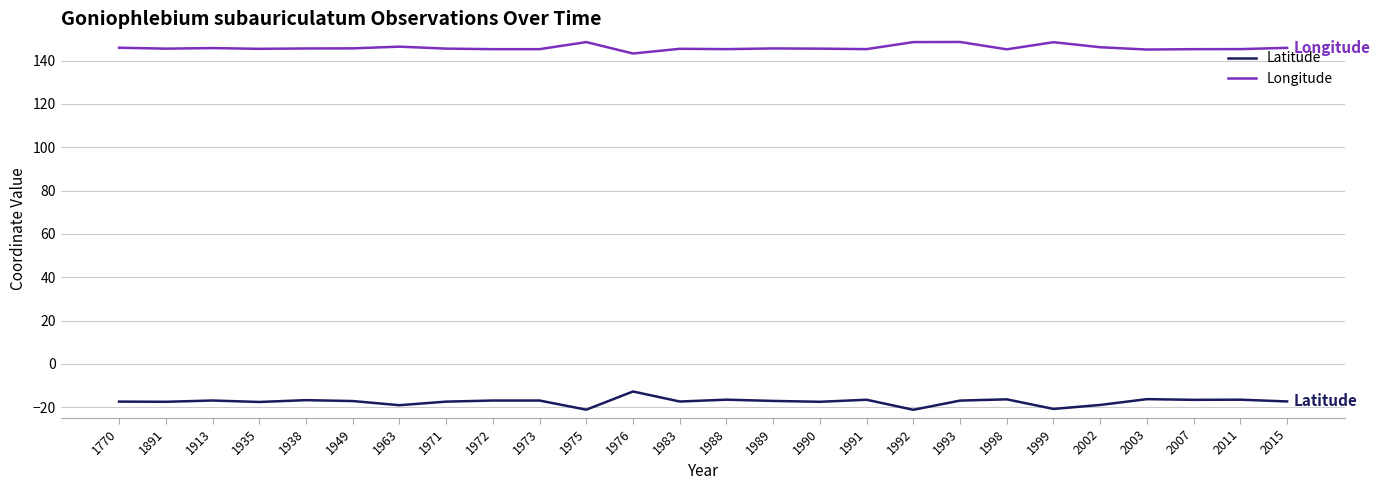

What is the smallest value displayed?

-21.2